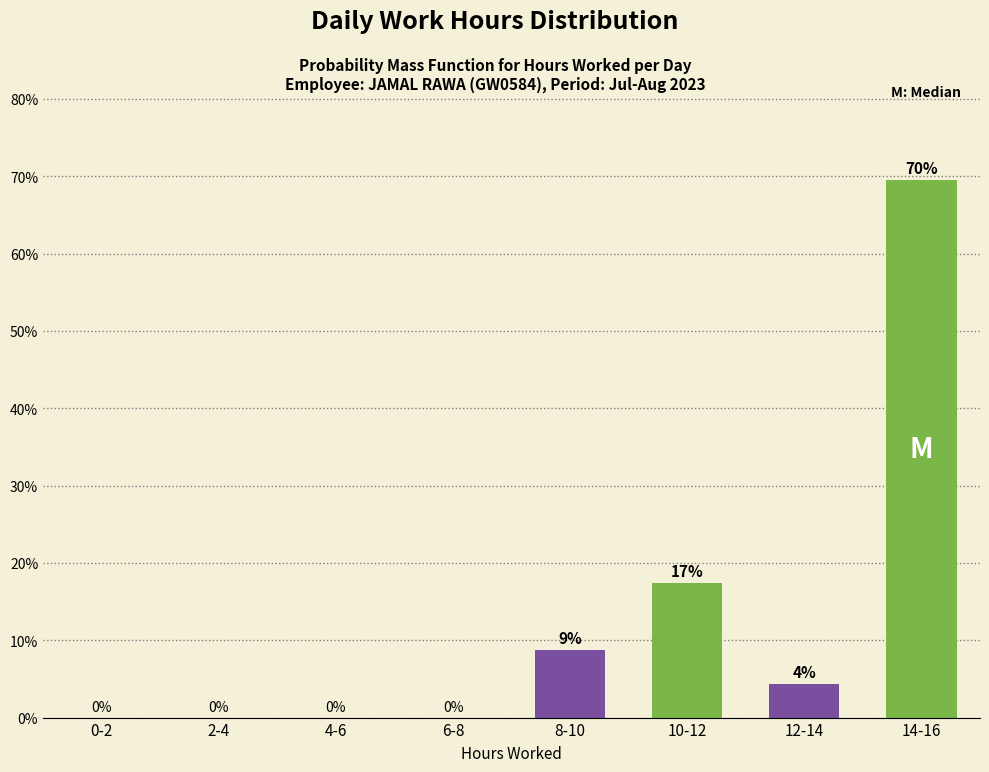

What is the approximate value at 14-16?

69.6